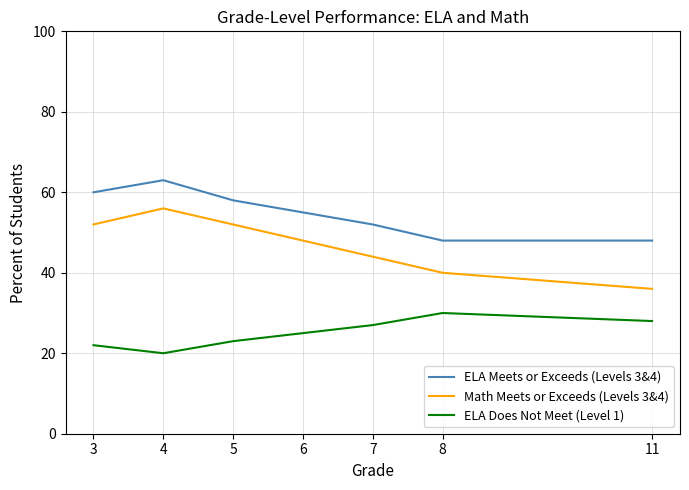

What is the total value across all series at 11?

112